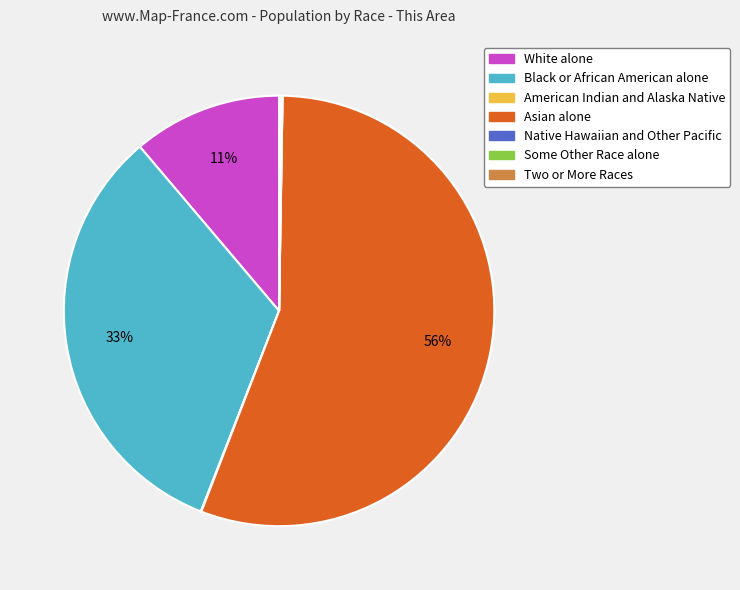

What percentage is the Asian alone slice, to the nearest percent?

56%